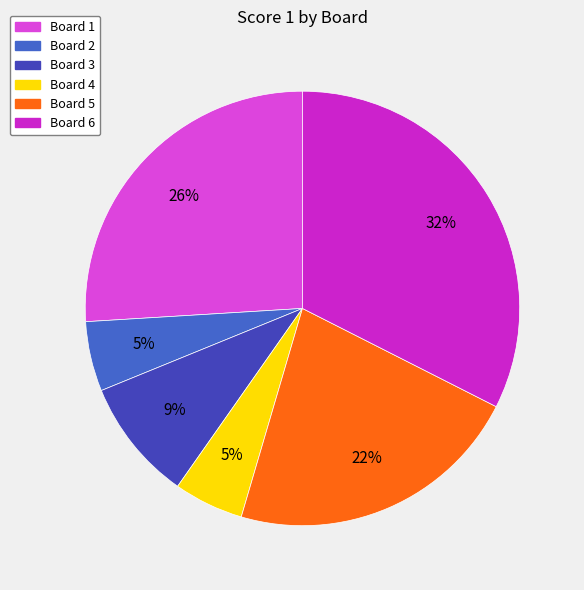

Is there any slice that represents more than half of the pie?

No